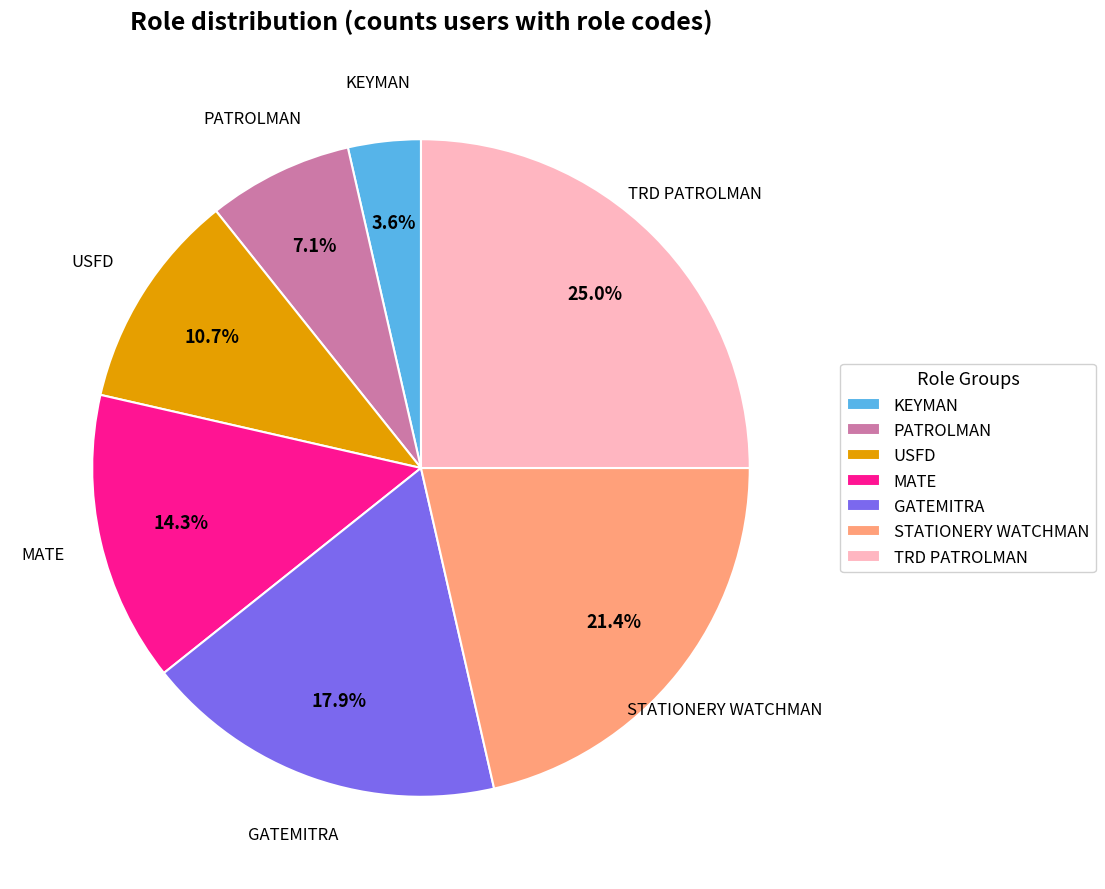

What percentage is NOT represented by PATROLMAN?

92.9%